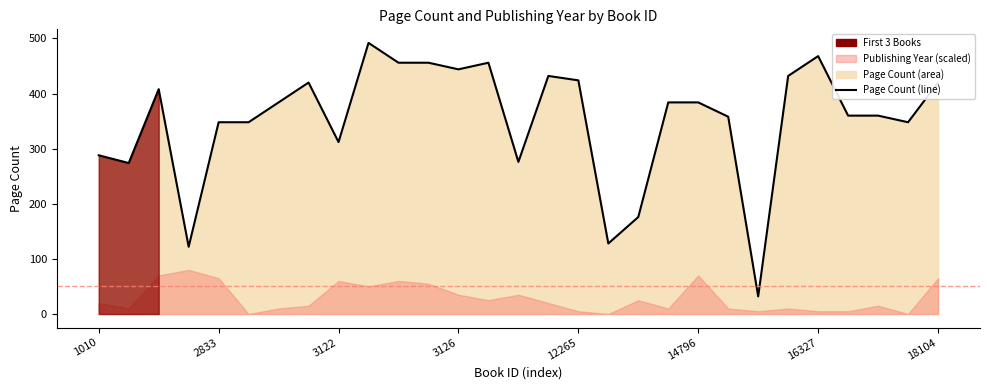

Is it true that the value at 15 is 432?

True